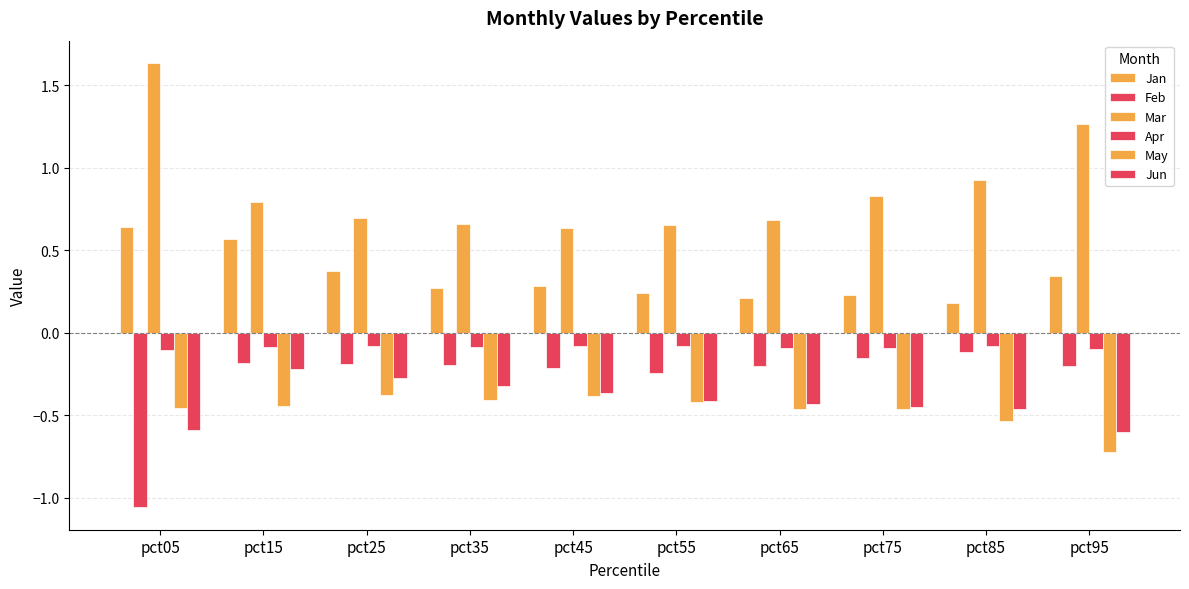

Which series has the largest range (max minus min)?

Mar